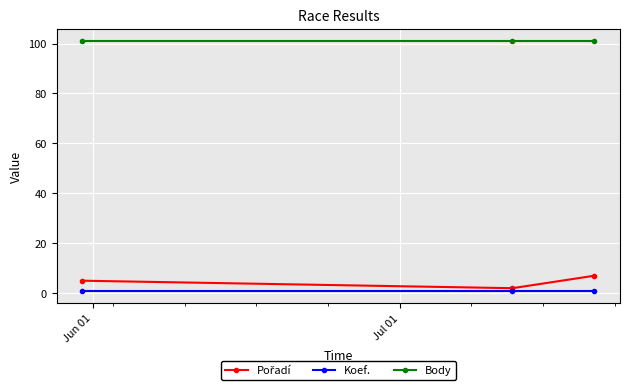

What is the maximum value shown in the chart?

101